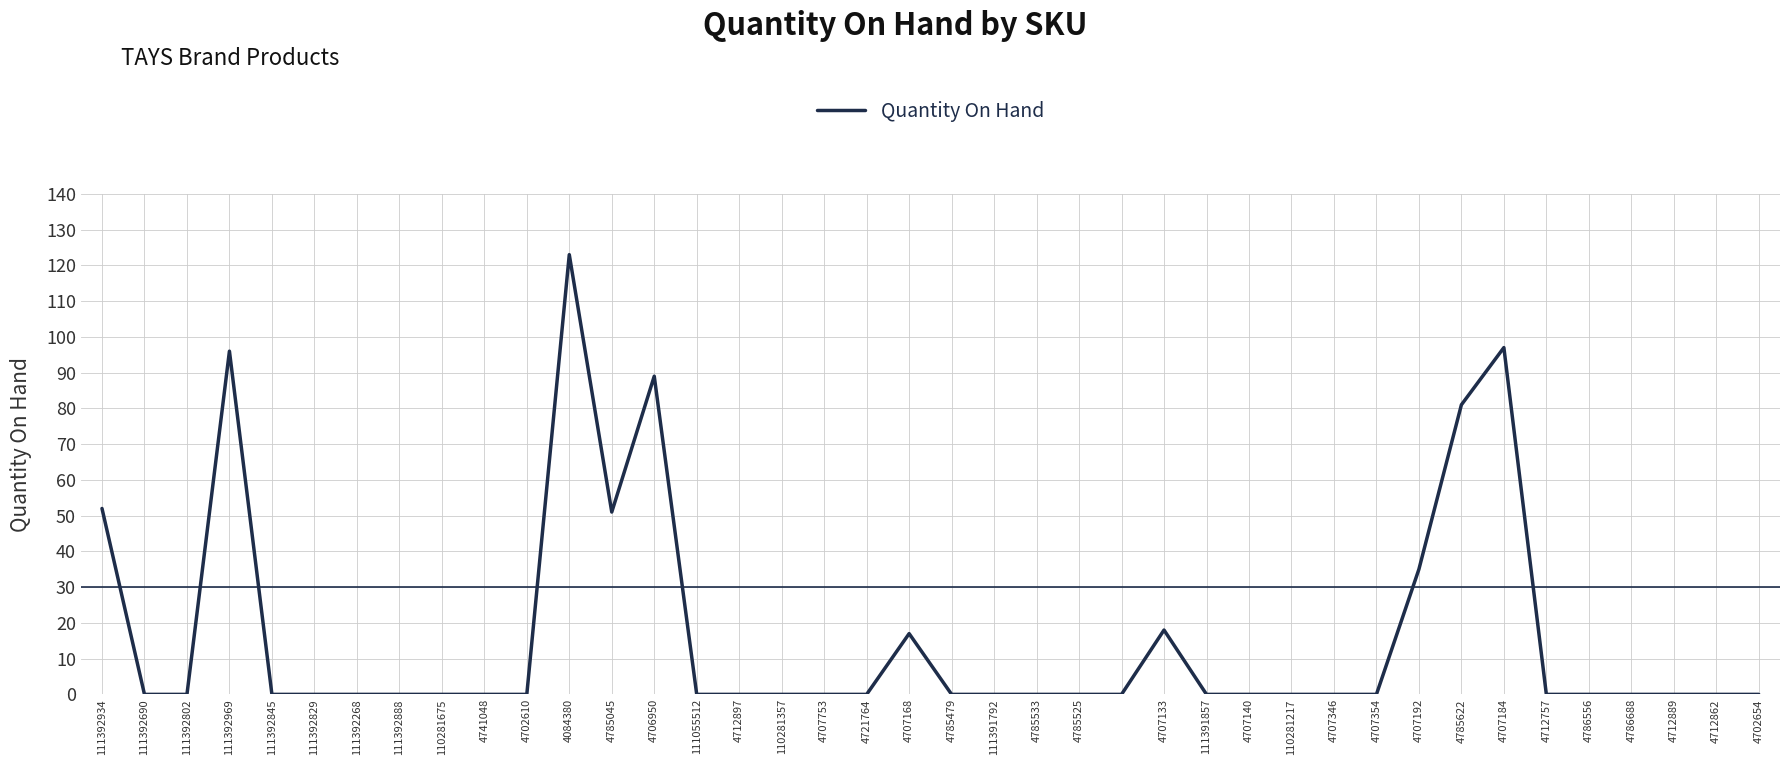

What is the difference between the maximum and minimum values?

123